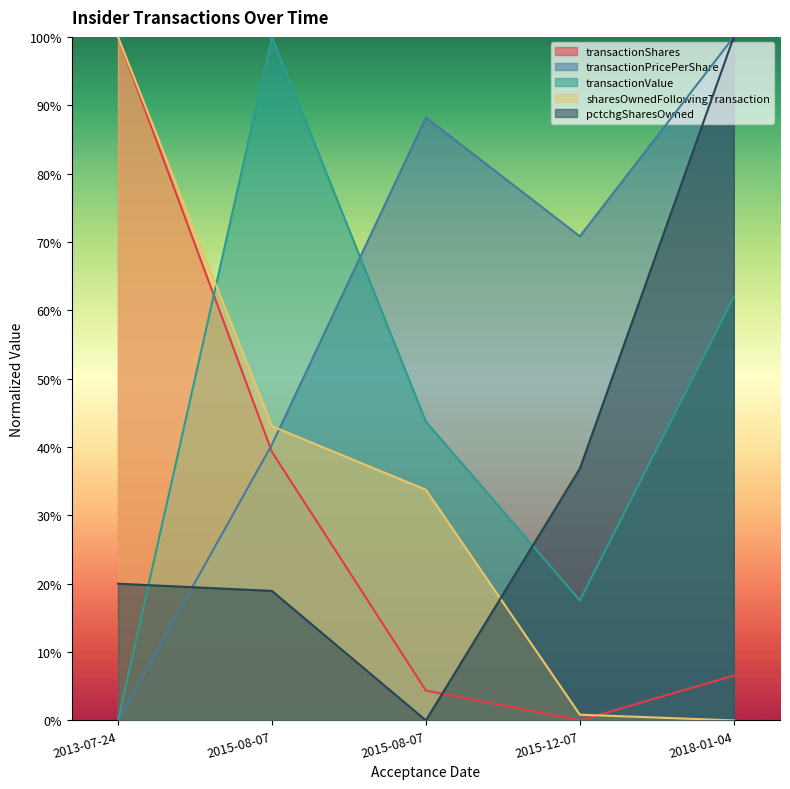

Does the chart have visible grid lines?

No